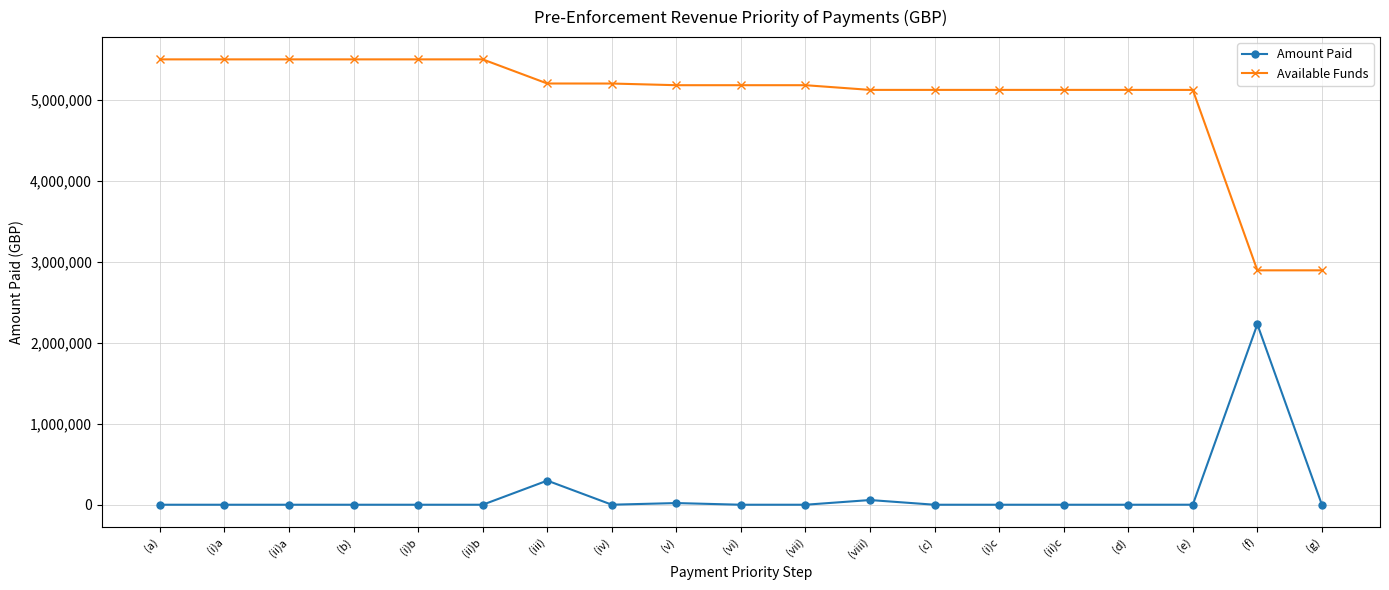

What is the difference between the Amount Paid values at (v) and (b)?

20602.3